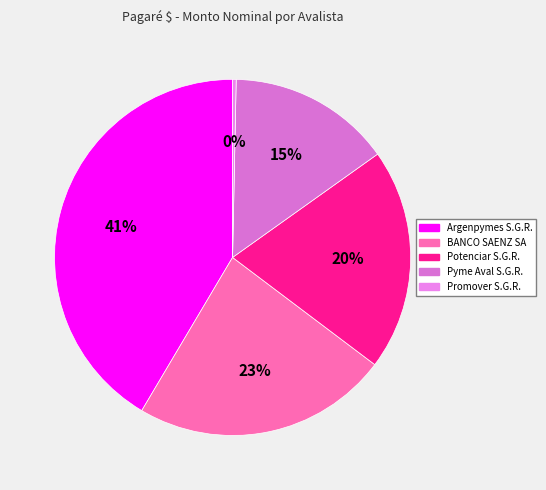

How many segments does this pie chart have?

5